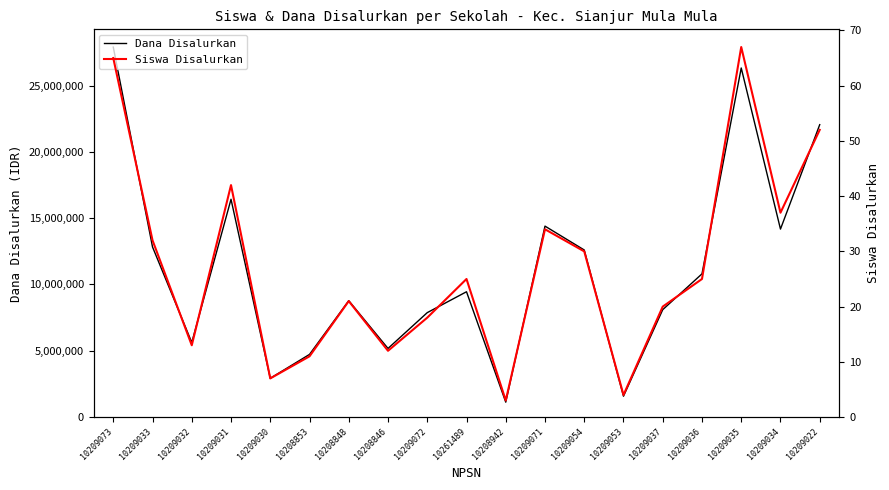

Count the number of data series in this chart.

2